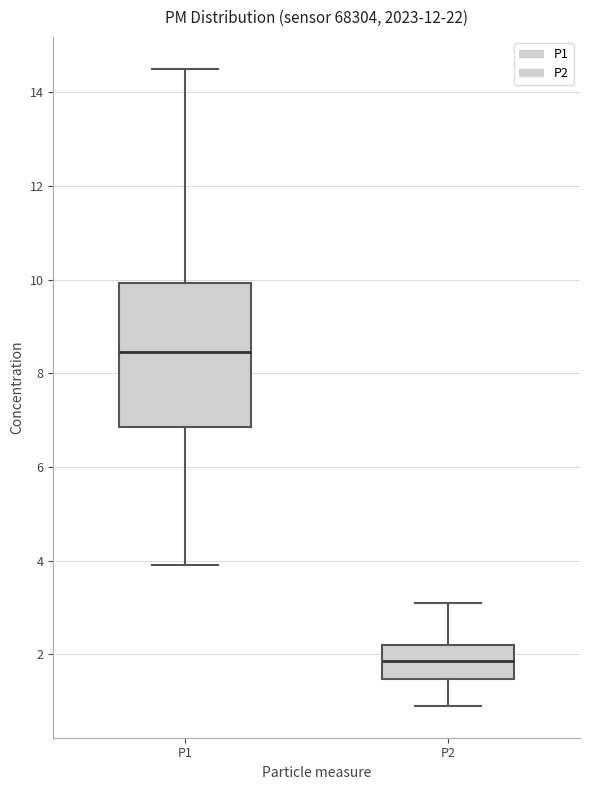

Reading left to right, transcribe this box plot: for each box, give where its median line is, the range the box spans, and where its two whiskers end, as read against the y-axis. The values are not printed on the chart, so give them approximately, as read against the axis.

P1: median 8.4, box 6.8 to 10.0, whiskers 4.0 to 14.6
P2: median 1.8, box 1.4 to 2.2, whiskers 1.0 to 3.2